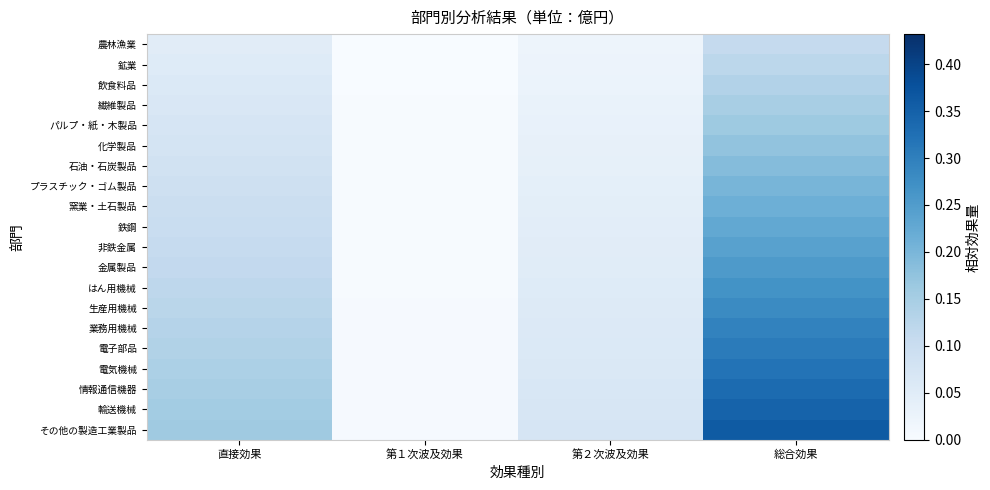

Reading left to right, what are all the values shown in this chart?

農林漁業: 直接効果=0.0	第１次波及効果=0.0	第２次波及効果=0.0	総合効果=0.1
鉱業: 直接効果=0.1	第１次波及効果=0.0	第２次波及効果=0.0	総合効果=0.1
飲食料品: 直接効果=0.1	第１次波及効果=0.0	第２次波及効果=0.0	総合効果=0.1
繊維製品: 直接効果=0.1	第１次波及効果=0.0	第２次波及効果=0.0	総合効果=0.1
パルプ・紙・木製品: 直接効果=0.1	第１次波及効果=0.0	第２次波及効果=0.0	総合効果=0.2
化学製品: 直接効果=0.1	第１次波及効果=0.0	第２次波及効果=0.0	総合効果=0.2
石油・石炭製品: 直接効果=0.1	第１次波及効果=0.0	第２次波及効果=0.0	総合効果=0.2
プラスチック・ゴム製品: 直接効果=0.1	第１次波及効果=0.0	第２次波及効果=0.0	総合効果=0.2
窯業・土石製品: 直接効果=0.1	第１次波及効果=0.0	第２次波及効果=0.0	総合効果=0.2
鉄鋼: 直接効果=0.1	第１次波及効果=0.0	第２次波及効果=0.0	総合効果=0.2
非鉄金属: 直接効果=0.1	第１次波及効果=0.0	第２次波及効果=0.0	総合効果=0.2
金属製品: 直接効果=0.1	第１次波及効果=0.0	第２次波及効果=0.1	総合効果=0.3
はん用機械: 直接効果=0.1	第１次波及効果=0.0	第２次波及効果=0.1	総合効果=0.3
生産用機械: 直接効果=0.1	第１次波及効果=0.0	第２次波及効果=0.1	総合効果=0.3
業務用機械: 直接効果=0.1	第１次波及効果=0.0	第２次波及効果=0.1	総合効果=0.3
電子部品: 直接効果=0.1	第１次波及効果=0.0	第２次波及効果=0.1	総合効果=0.3
電気機械: 直接効果=0.1	第１次波及効果=0.0	第２次波及効果=0.1	総合効果=0.3
情報通信機器: 直接効果=0.1	第１次波及効果=0.0	第２次波及効果=0.1	総合効果=0.3
輸送機械: 直接効果=0.2	第１次波及効果=0.0	第２次波及効果=0.1	総合効果=0.3
その他の製造工業製品: 直接効果=0.2	第１次波及効果=0.0	第２次波及効果=0.1	総合効果=0.4